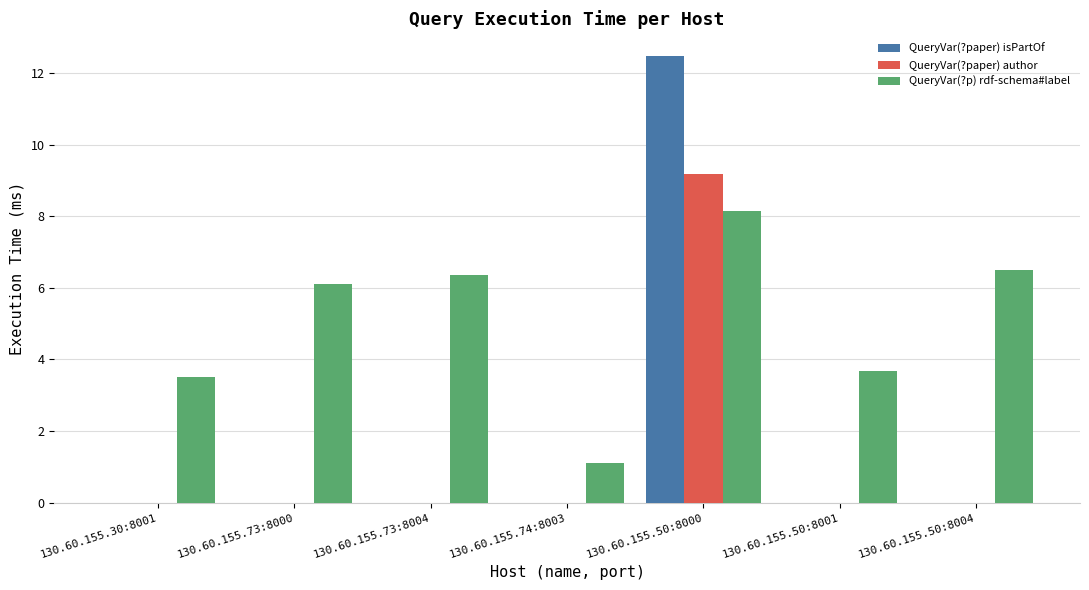

Reading right to left, what are all the values shown in this chart?

QueryVar(?paper) isPartOf: 0.0	0.0	12.5	0.0	0.0	0.0	0.0
QueryVar(?paper) author: 0.0	0.0	9.2	0.0	0.0	0.0	0.0
QueryVar(?p) rdf-schema#label: 6.5	3.7	8.2	1.1	6.3	6.1	3.5